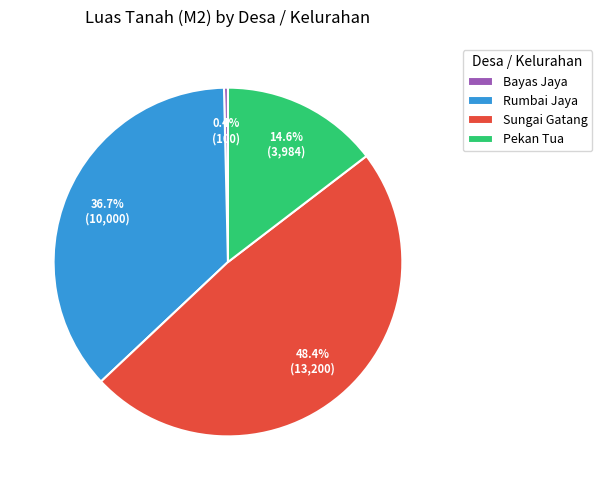

To the nearest percent, what is the average slice percentage?

25%